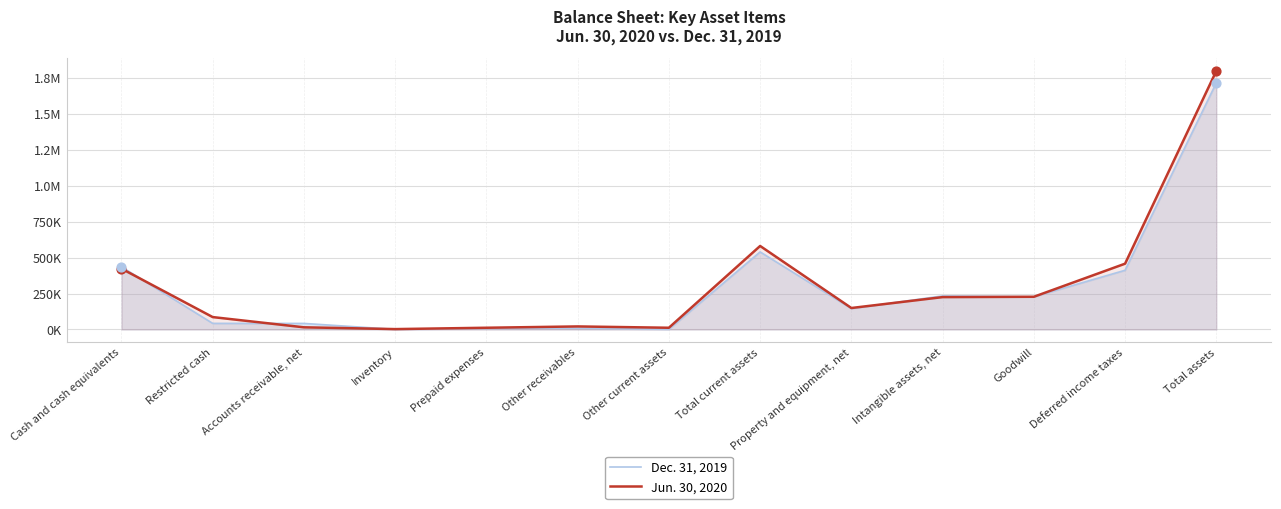

Is the value of Jun. 30, 2020 at Total current assets greater than the value of Dec. 31, 2019 at Other current assets?

Yes